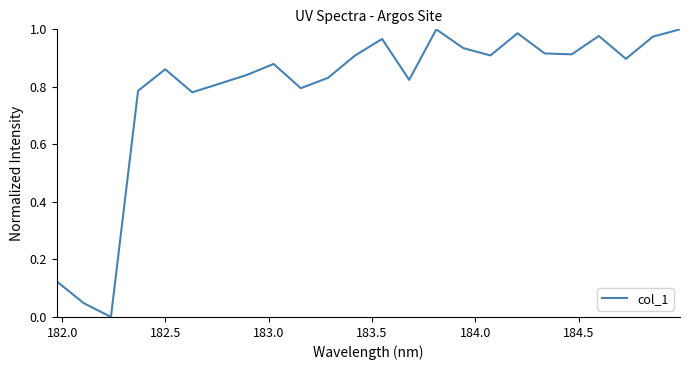

True or false: the data has more than 1 interior local peaks.

True